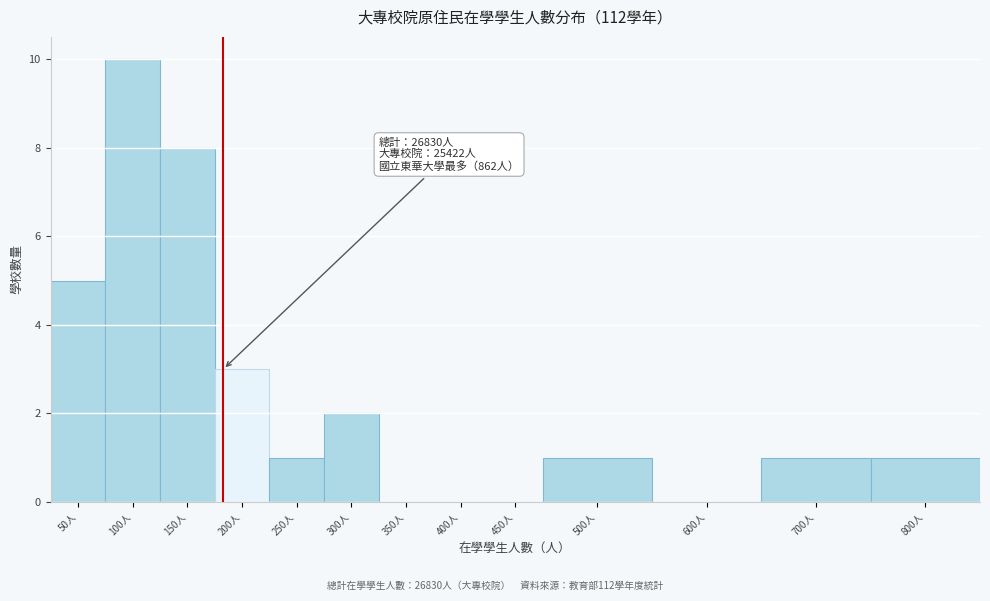

Reading right to left, transcribe all the data shown in this chart.

800人=1	700人=1	600人=0	500人=1	450人=0	400人=0	350人=0	300人=2	250人=1	200人=3	150人=8	100人=10	50人=5